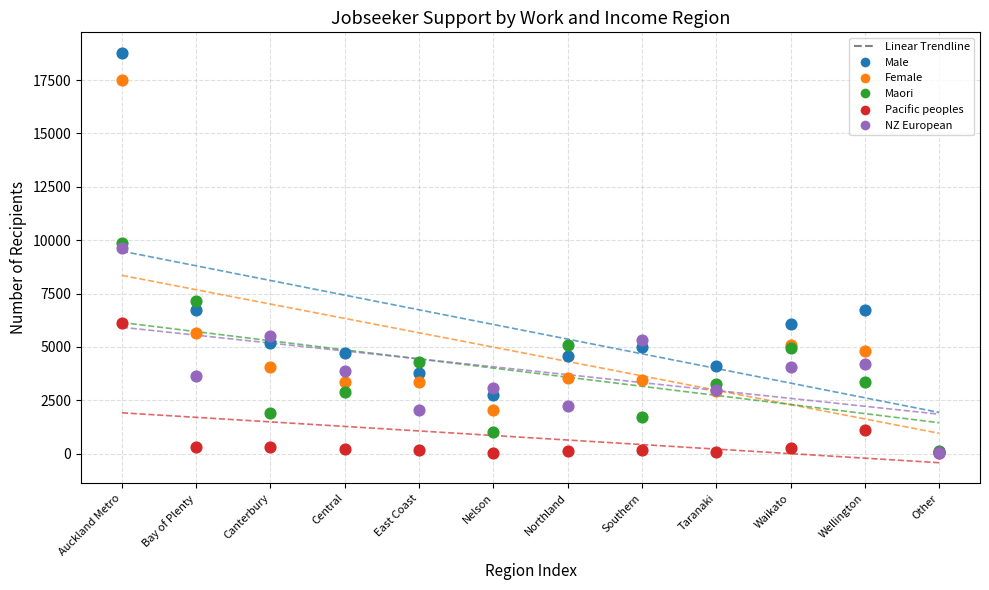

Across all series, what Y value is closest to 9393?

9624